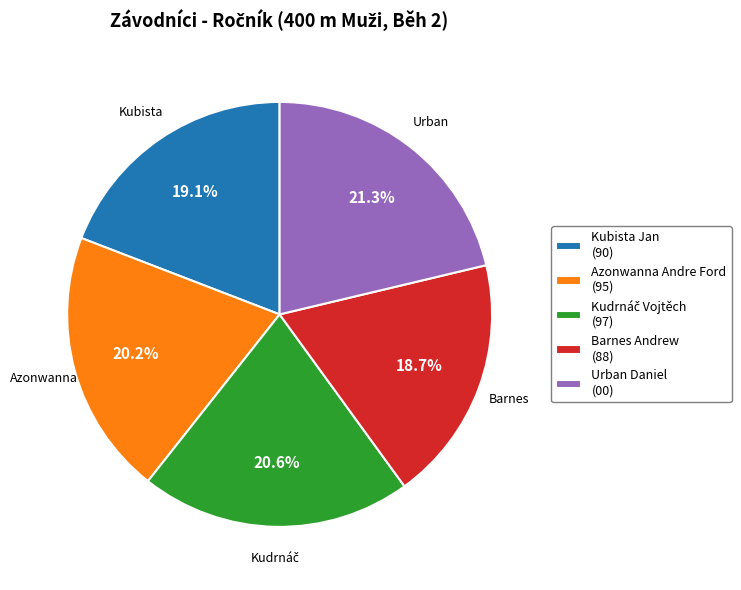

Between Barnes Andrew (88) and Urban Daniel (00), which is larger?

Urban Daniel (00)